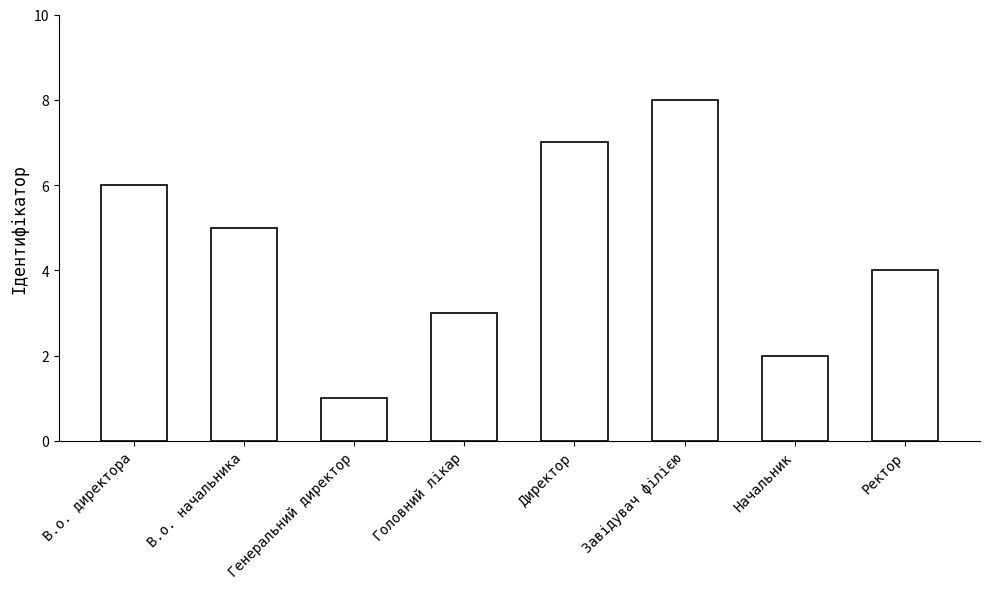

List the labels in order of value, smallest first.

Генеральний директор, Начальник, Головний лікар, Ректор, В.о. начальника, В.о. директора, Директор, Завідувач філією